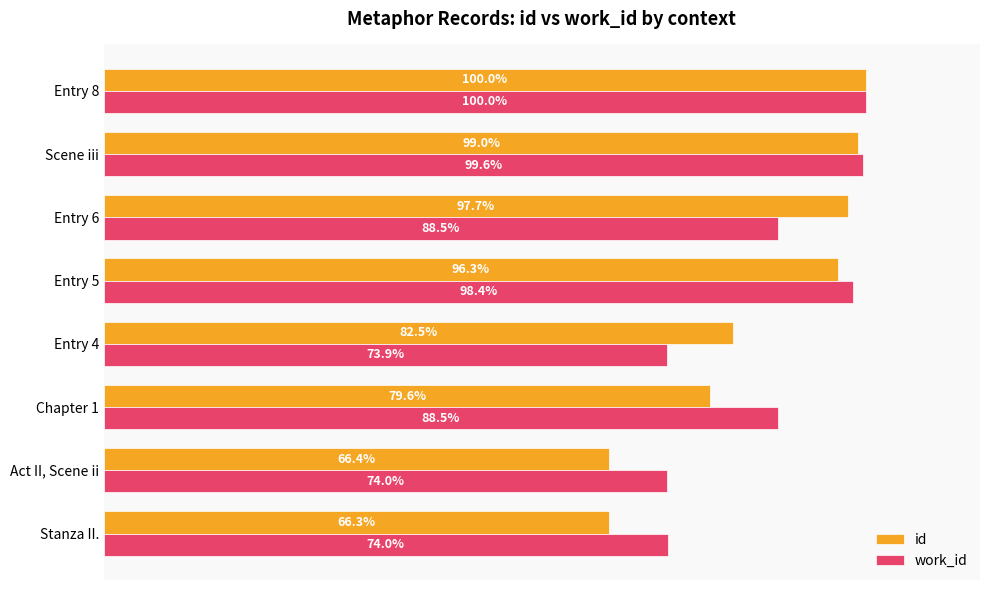

At which label does id reach its peak?

Entry 8